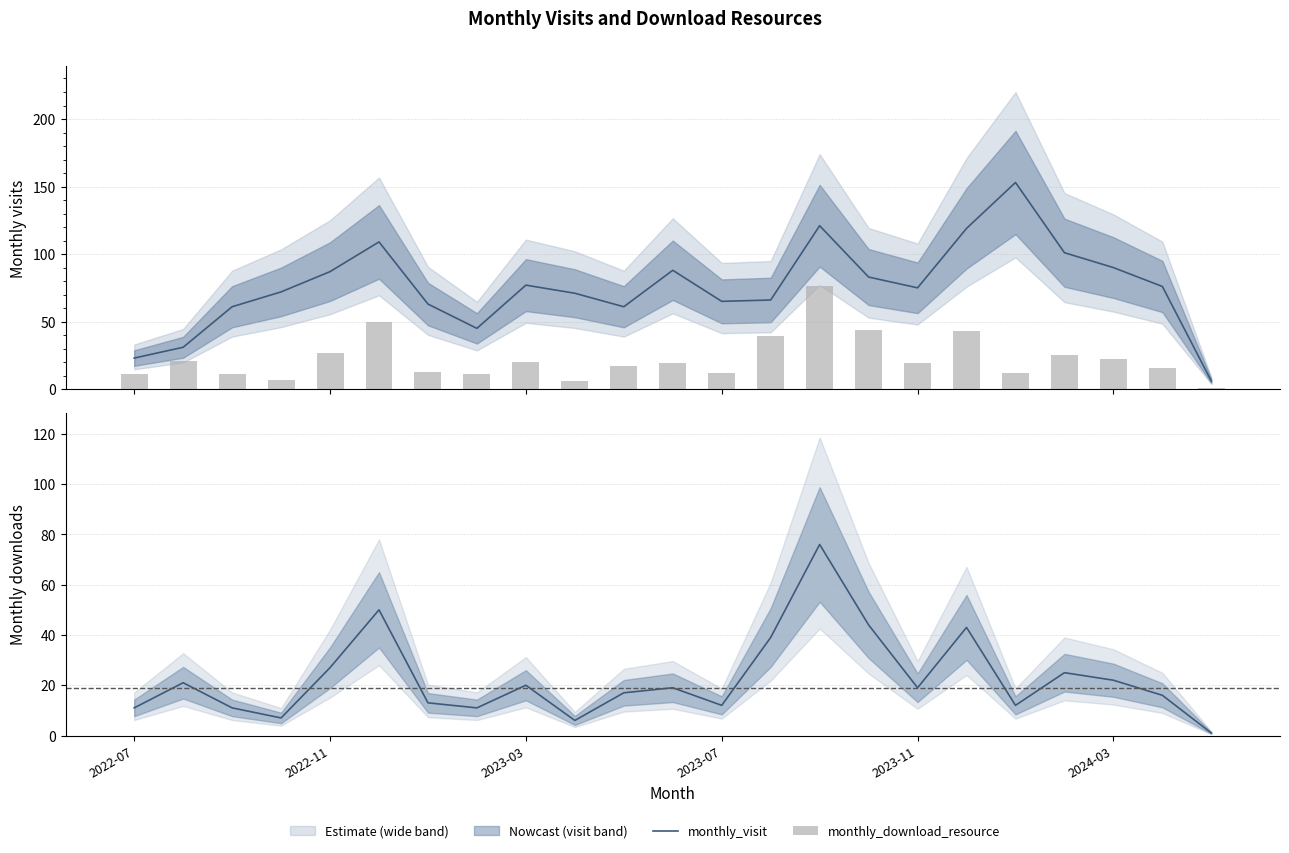

At which category is the sum across all series the highest?

2023-09